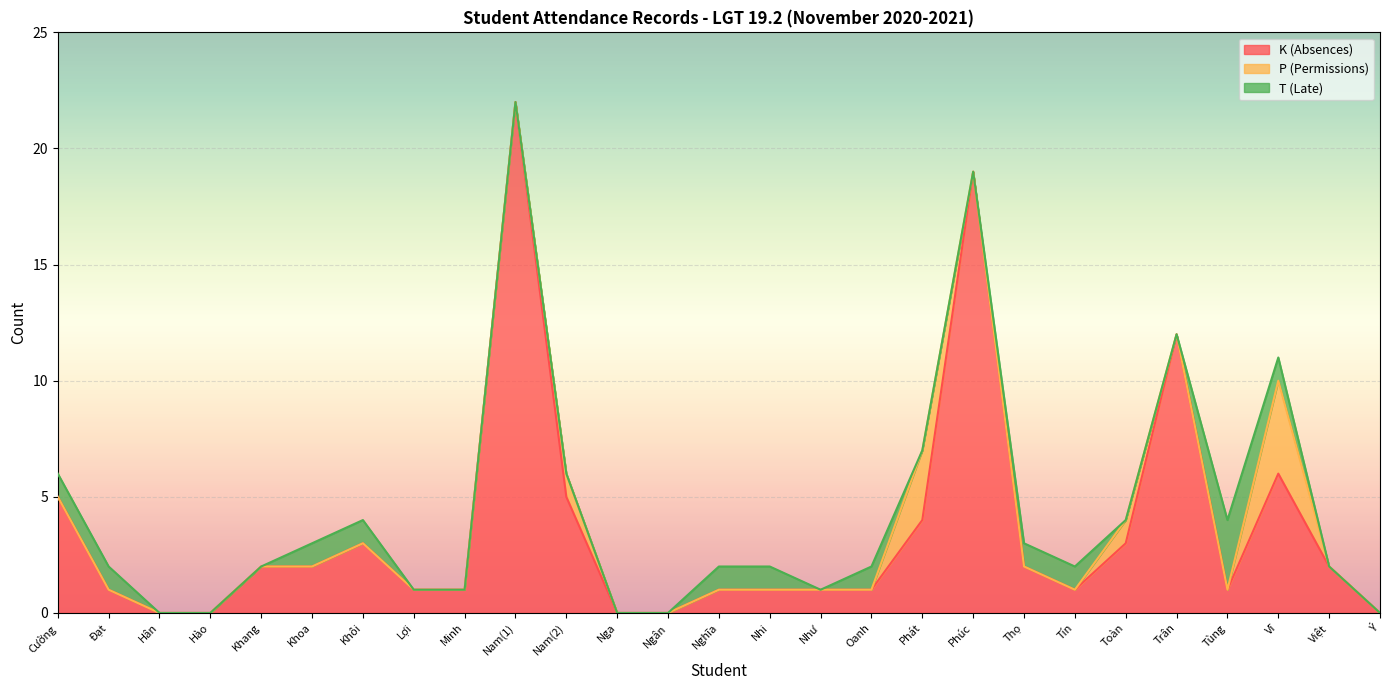

Which series has the largest range (max minus min)?

K (Absences)